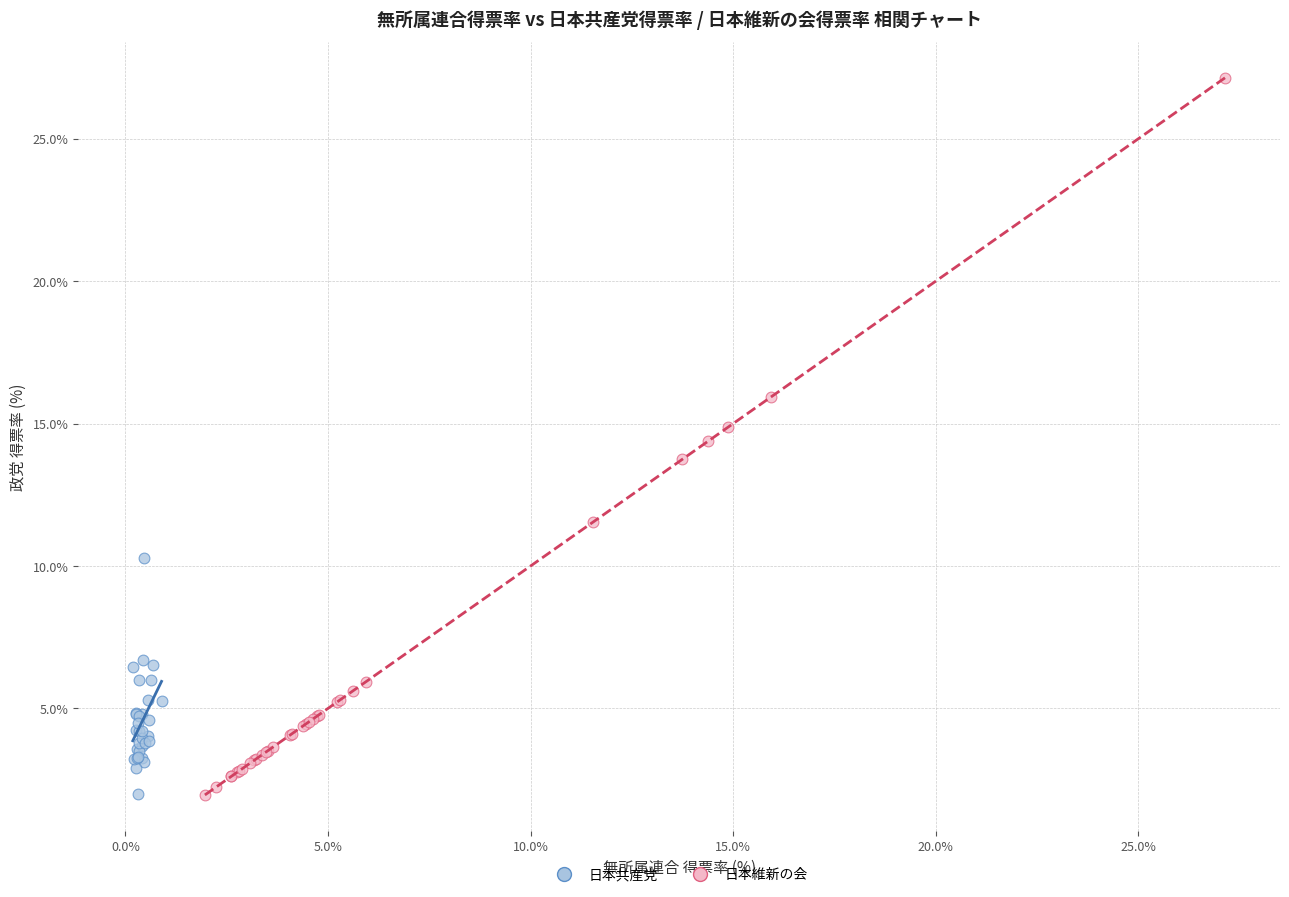

Which series contains the highest Y value?

日本維新の会